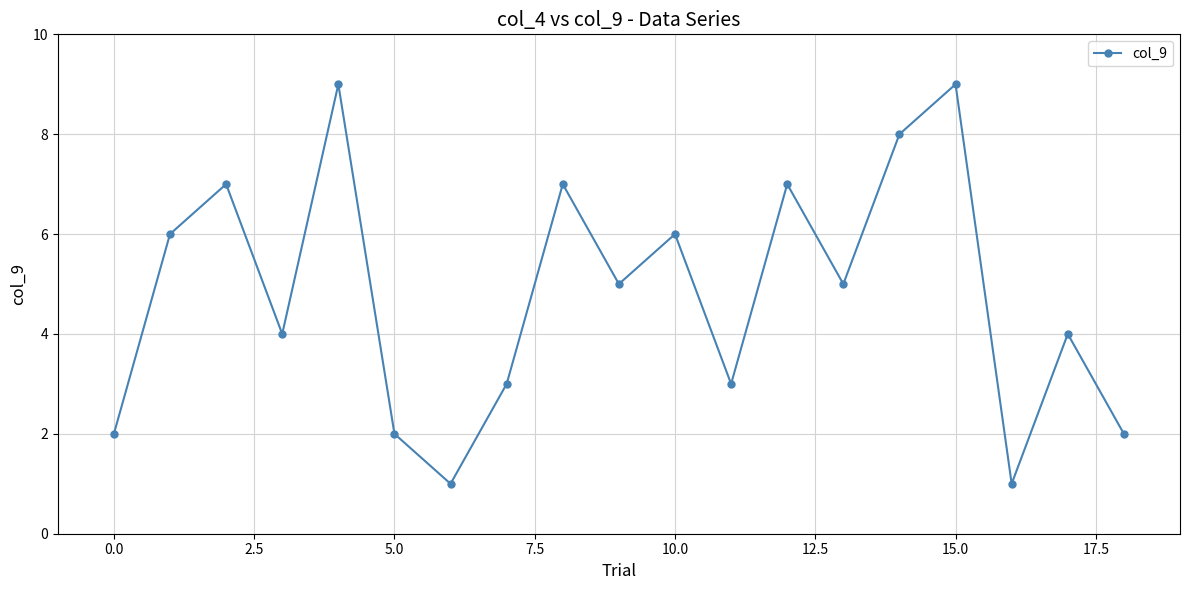

What is the value of the 10th point from the left?

5